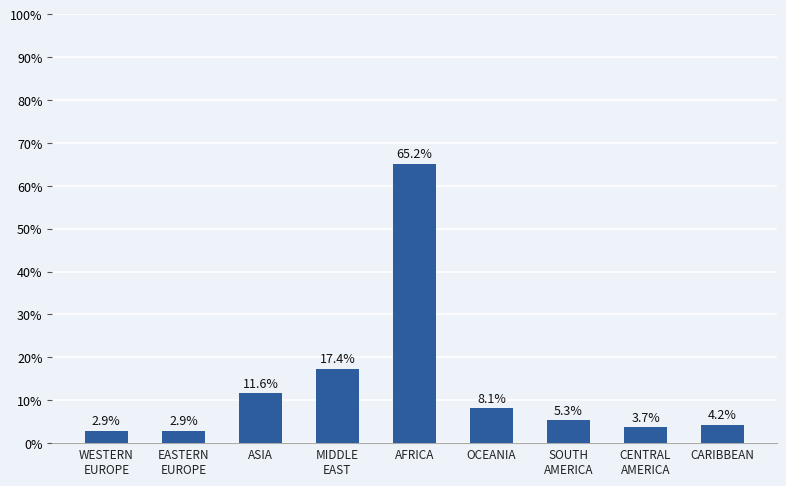

Approximately how many times larger is the value at CENTRAL
AMERICA compared to CARIBBEAN?

0.9